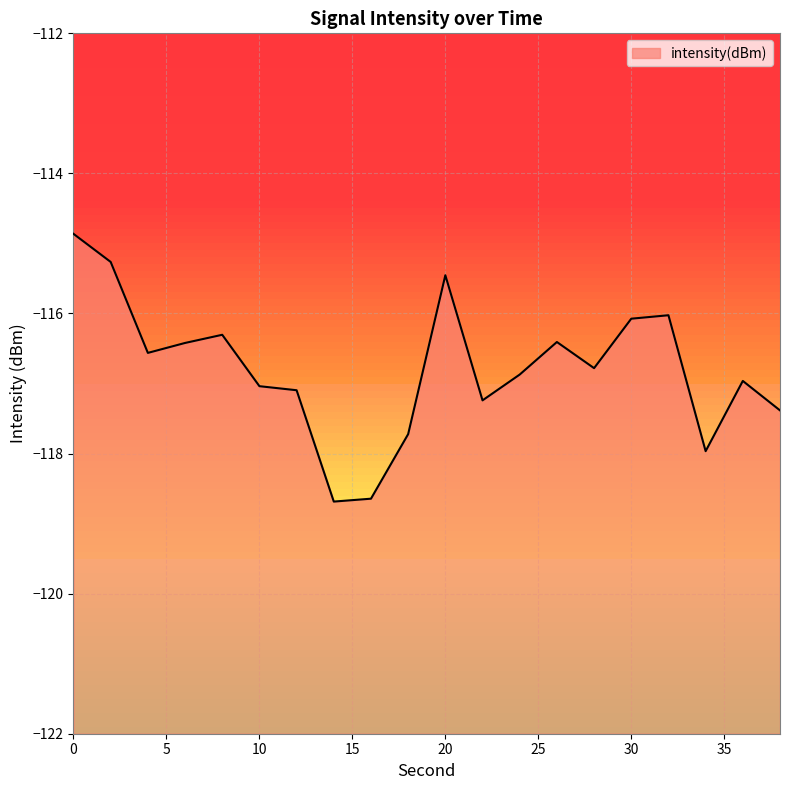

What is the sum of the values at 20 and 36?

-232.4